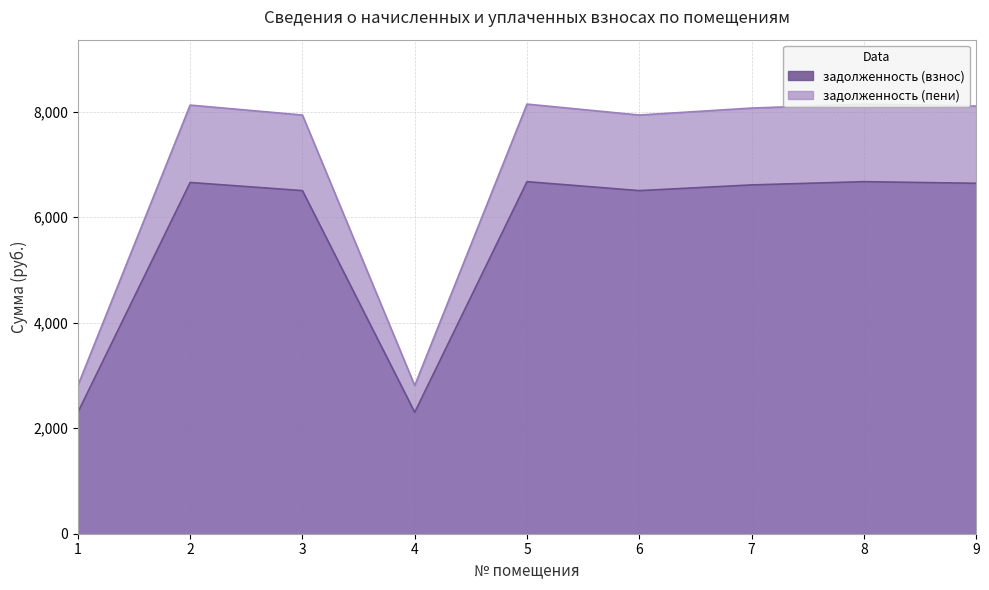

Where does the задолженность (взнос) series first go above 6610?

2